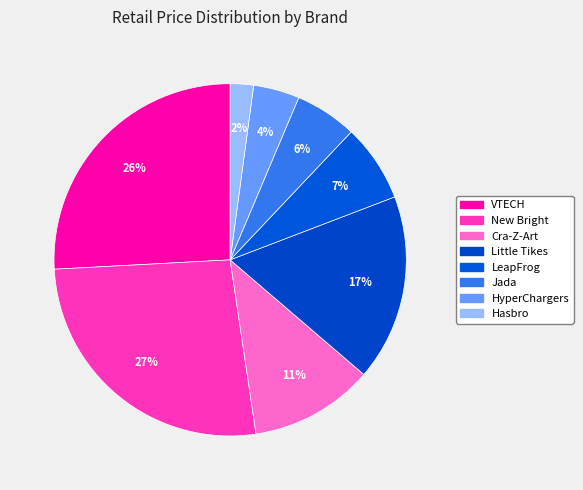

How many segments does this pie chart have?

8